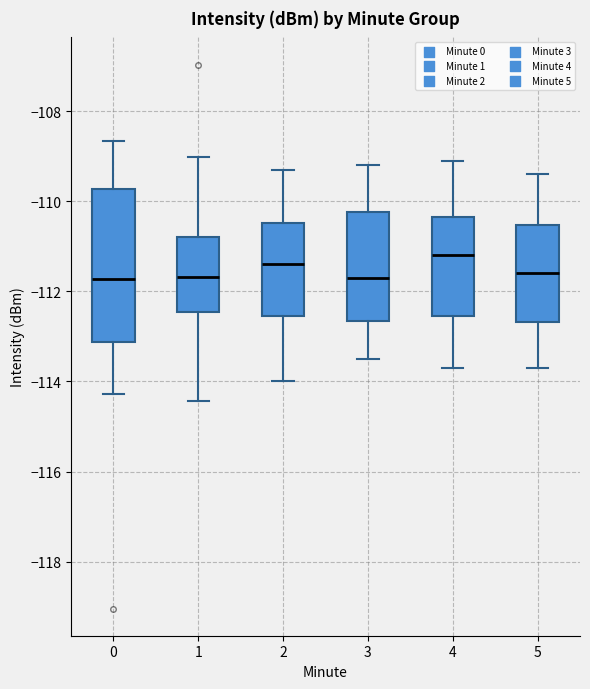

Which box's median line is the highest?

4